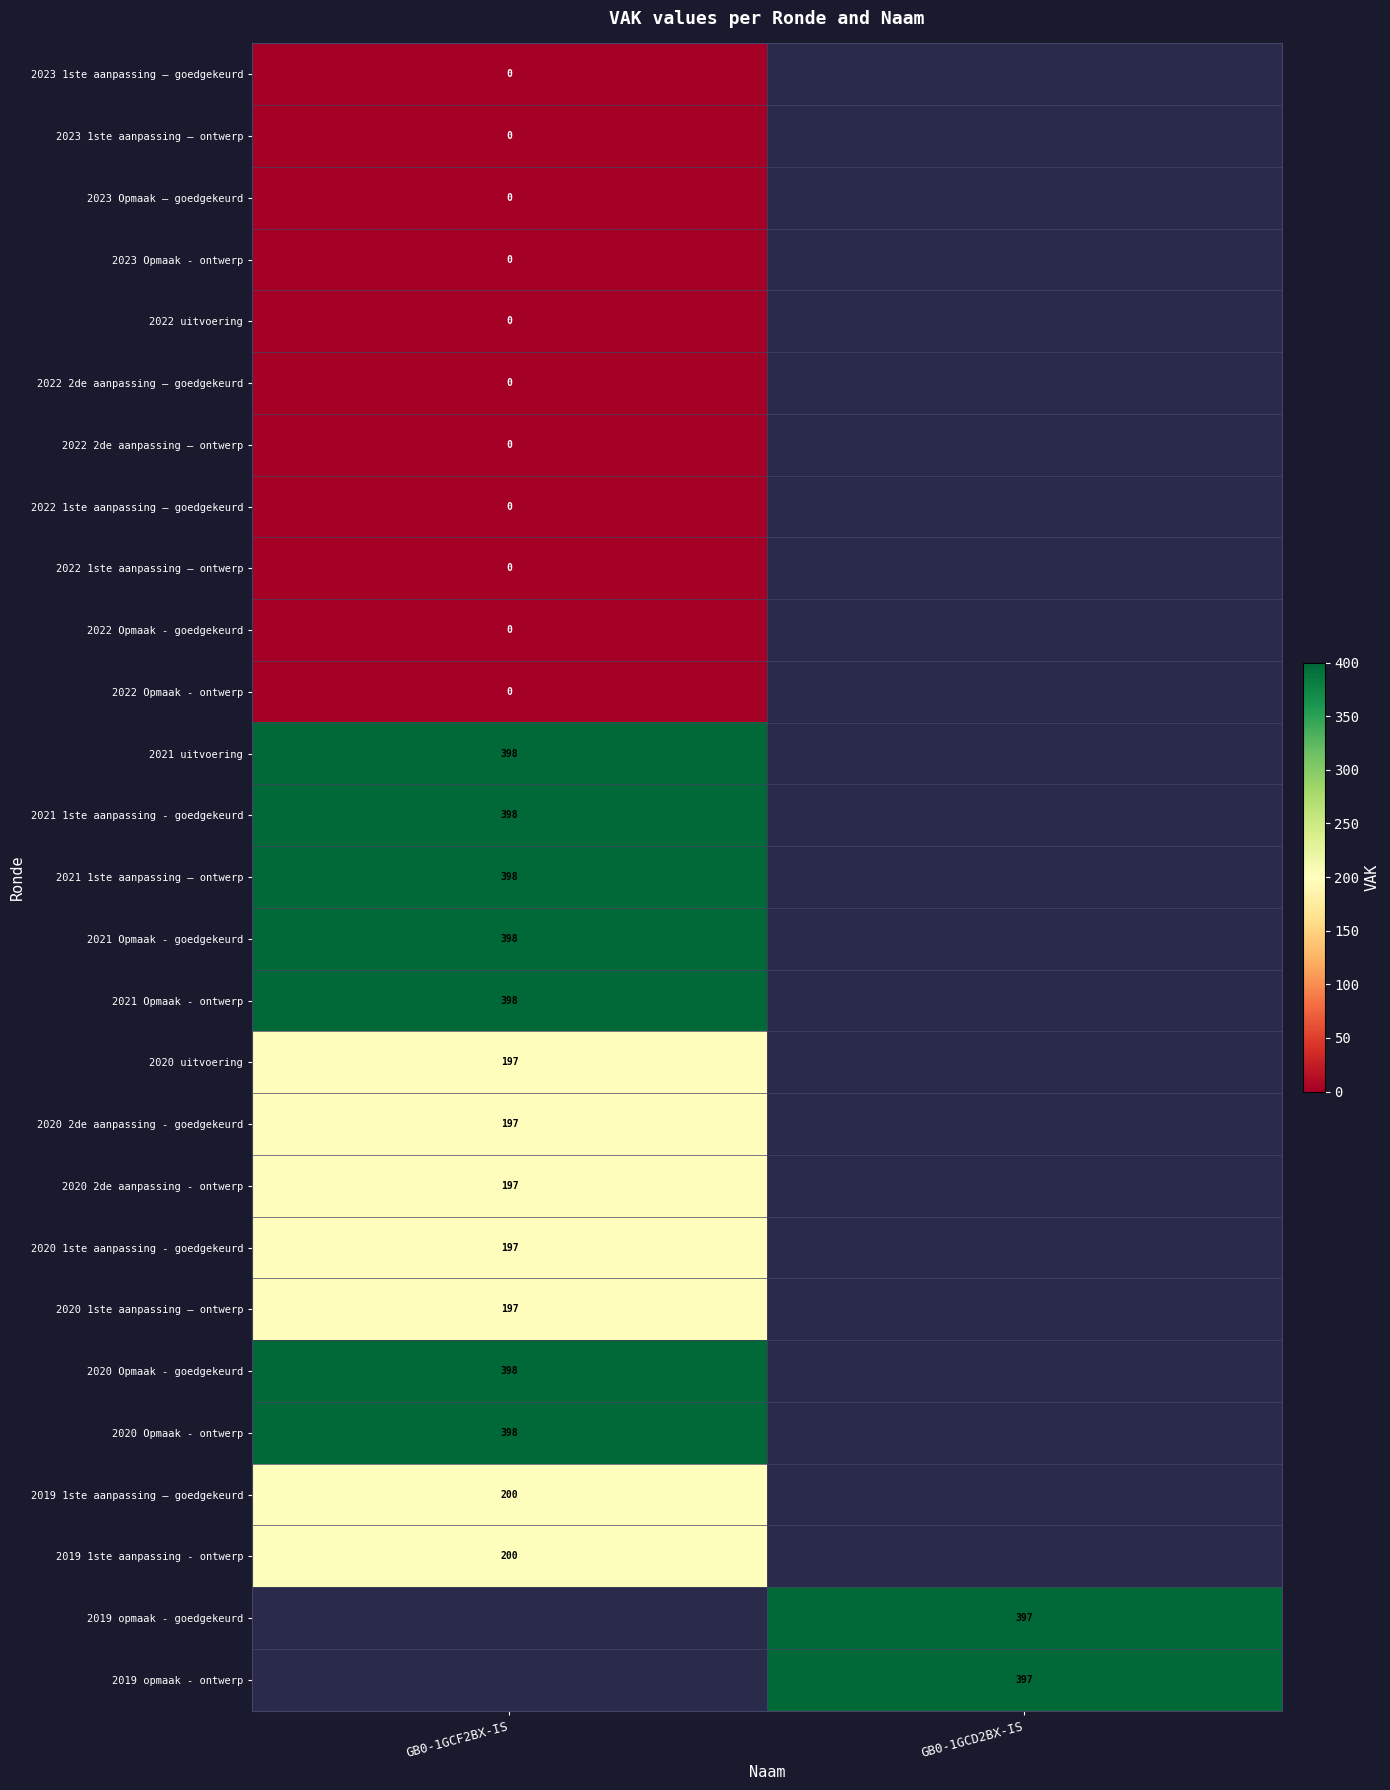

Which has a higher value, GB0-1GCF2BX-IS or GB0-1GCD2BX-IS?

GB0-1GCD2BX-IS